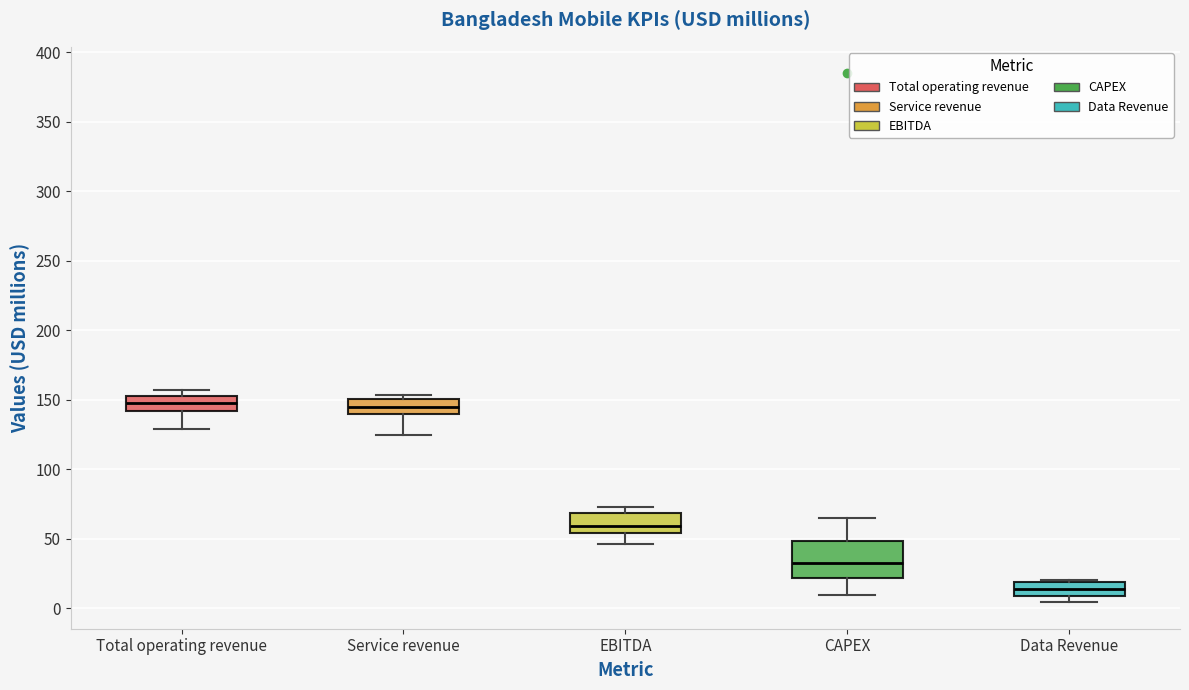

Reading left to right, read every box against the y-axis: the position of its median line, the range the box covers, and the ends of its whiskers. The values are not printed on the chart, so give them approximately, as read against the axis.

Total operating revenue: median 150, box 140 to 155, whiskers 130 to 155 (just above the box's upper edge)
Service revenue: median 145, box 140 to 150, whiskers 125 to 155
EBITDA: median 60, box 55 to 70, whiskers 45 to 75
CAPEX: median 35, box 20 to 50, whiskers 10 to 65
Data Revenue: median 15, box 10 to 20, whiskers 5 to 20